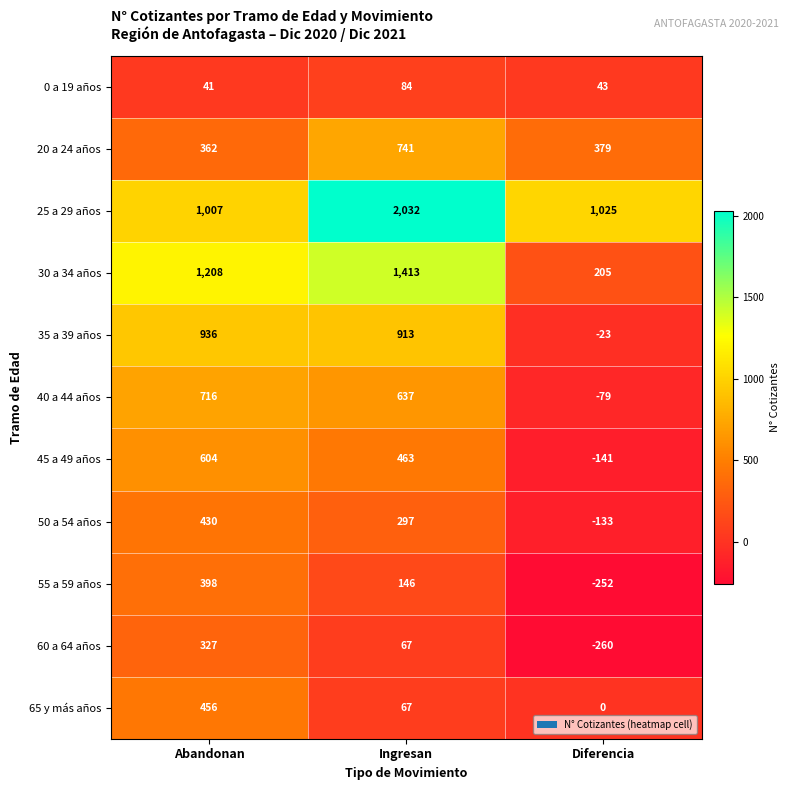

The value of 65 y más años at Abandonan is 789. True or false?

False